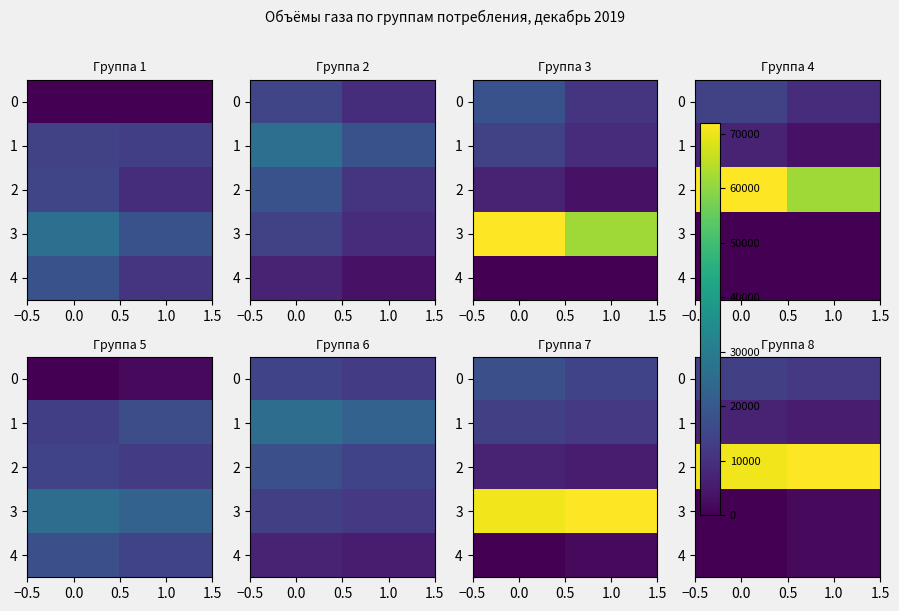

Is the value of 4 at 0.0 greater than the value of 2 at 1.0?

No